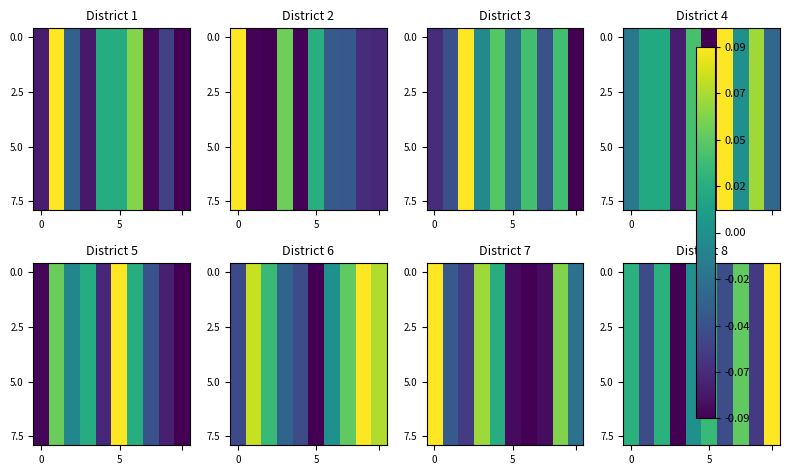

What is the total value across all series at 6?

-0.5